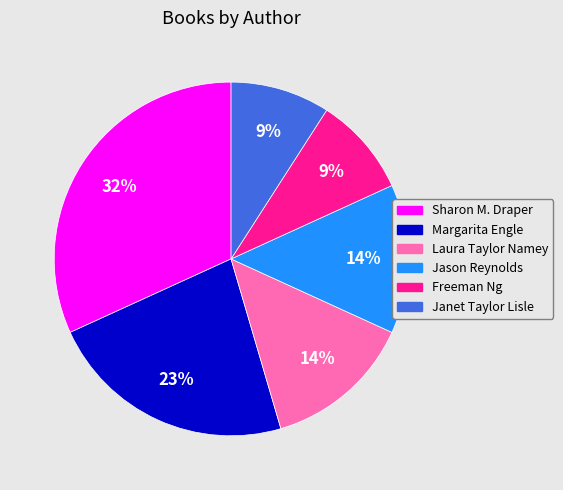

To the nearest percent, what is the difference between the largest and smallest slice percentages?

23%